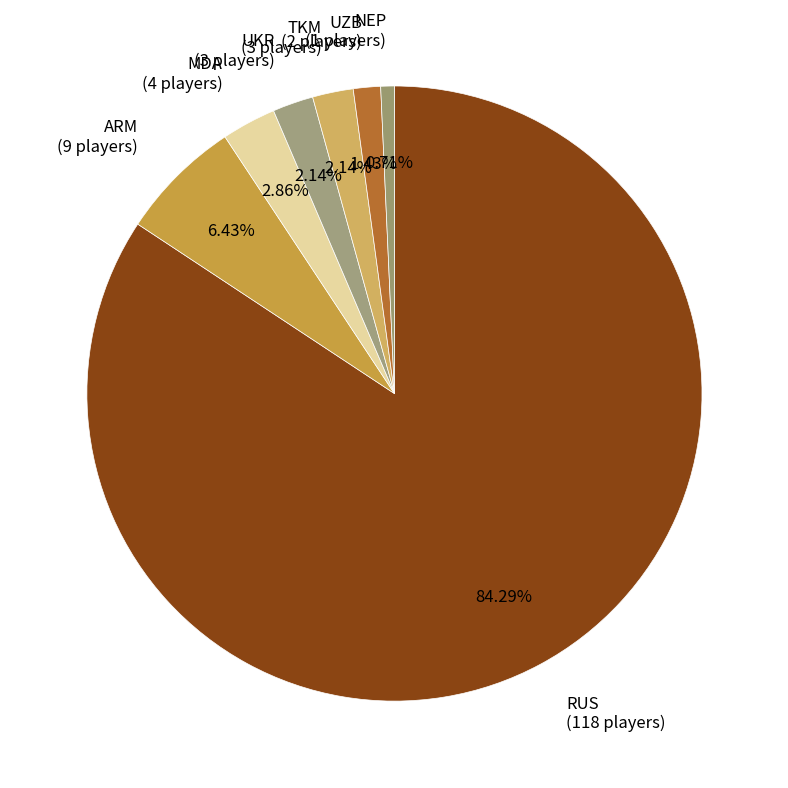

What percentage is the UKR slice, to the nearest percent?

2%